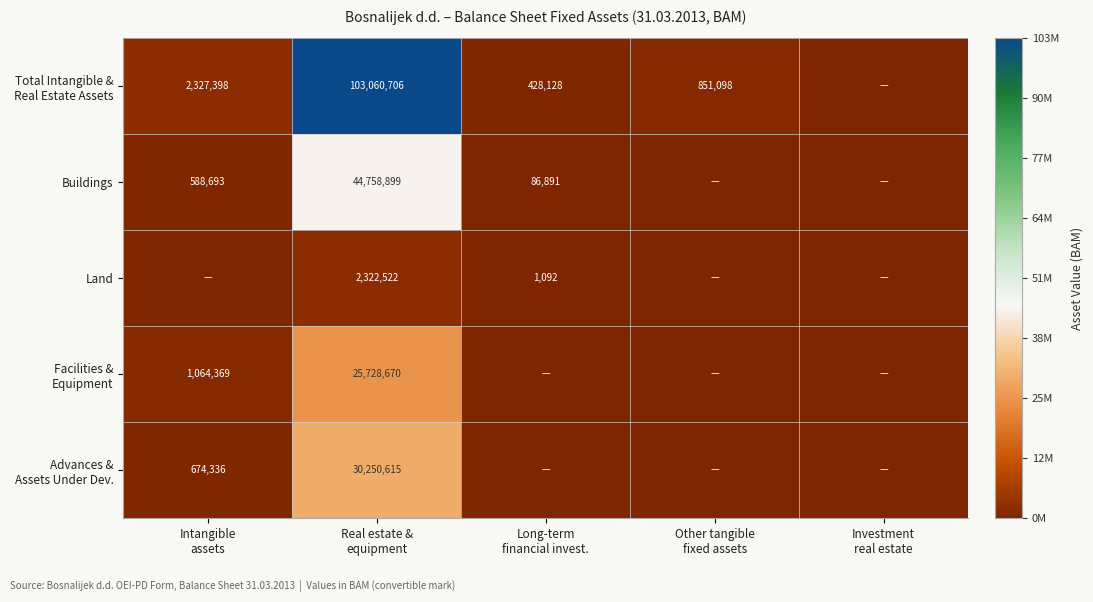

How many data points in Buildings are less than 86891?

2